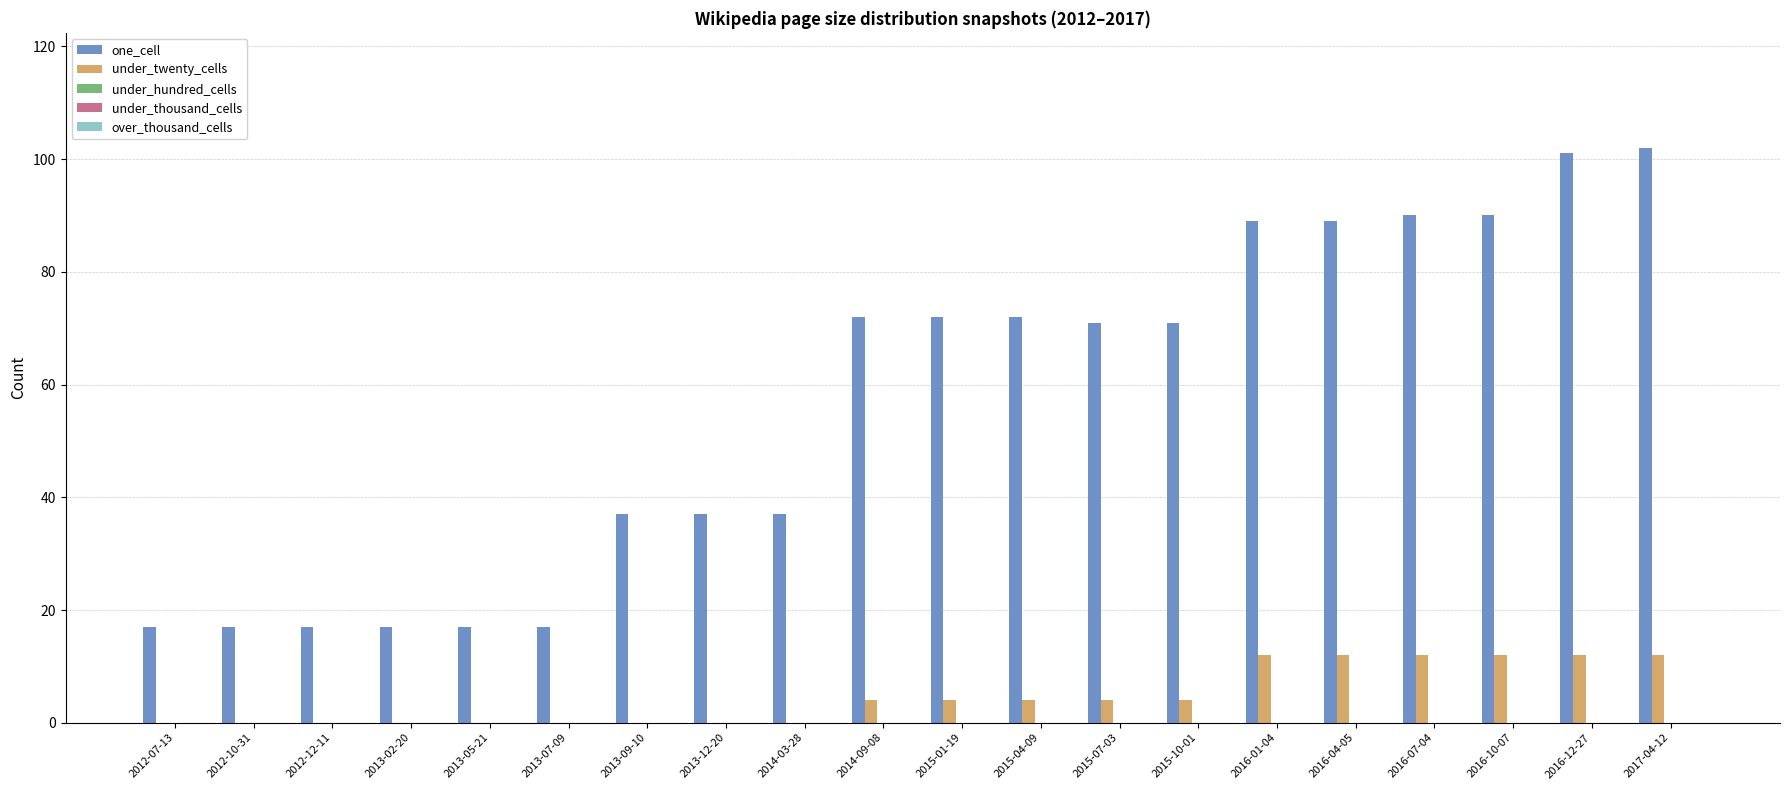

What is the maximum value for one_cell?

102